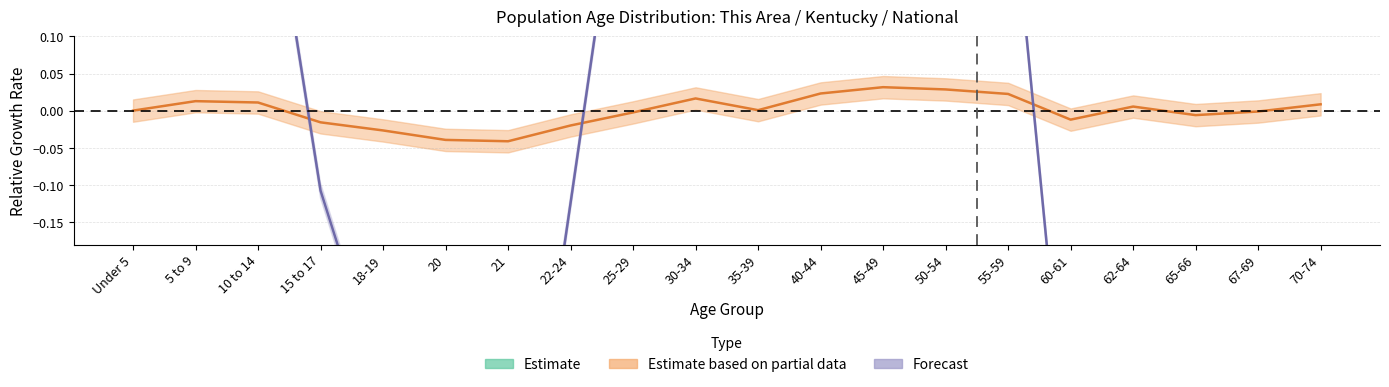

List the labels in order of This Area value, smallest first.

21, 20, 18-19, 22-24, 15 to 17, 60-61, 65-66, 25-29, 67-69, Under 5, 35-39, 62-64, 70-74, 10 to 14, 5 to 9, 30-34, 55-59, 40-44, 50-54, 45-49